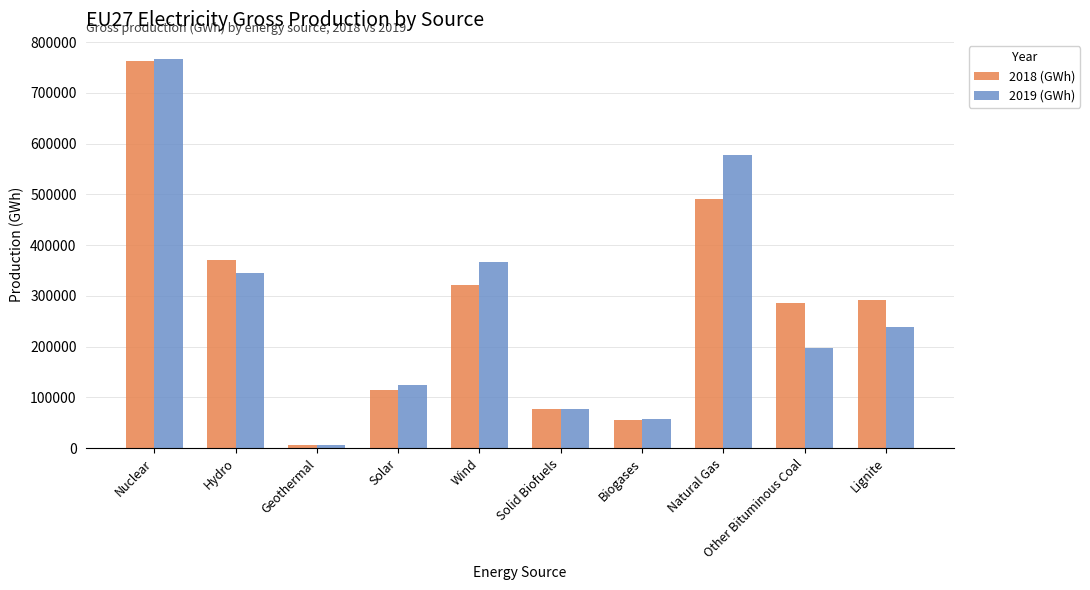

Between Solid Biofuels and Lignite, which series saw the biggest shift?

2018 (GWh)